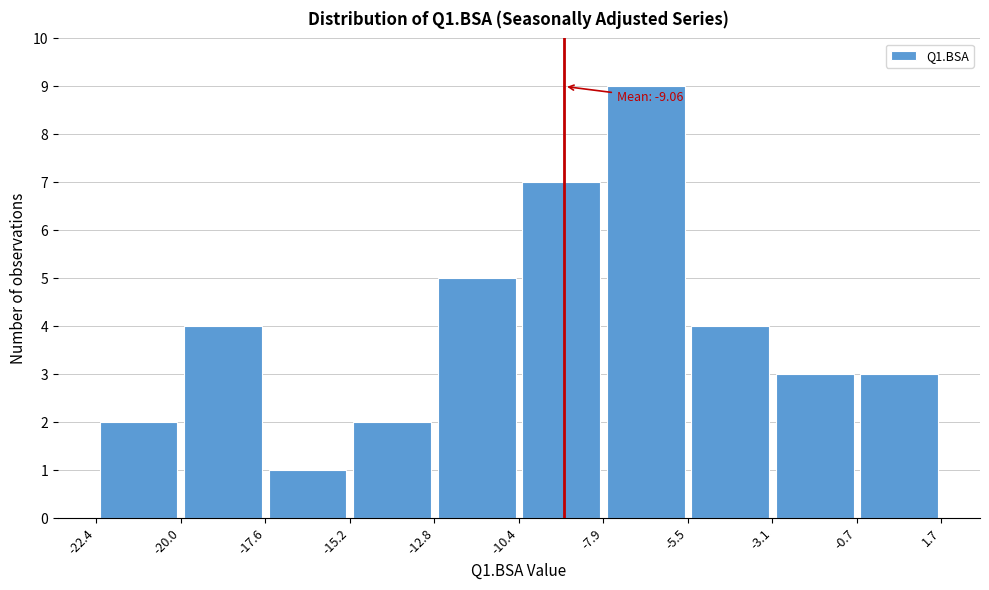

Which range on the x-axis has the tallest bar?

-7.9 to -5.5